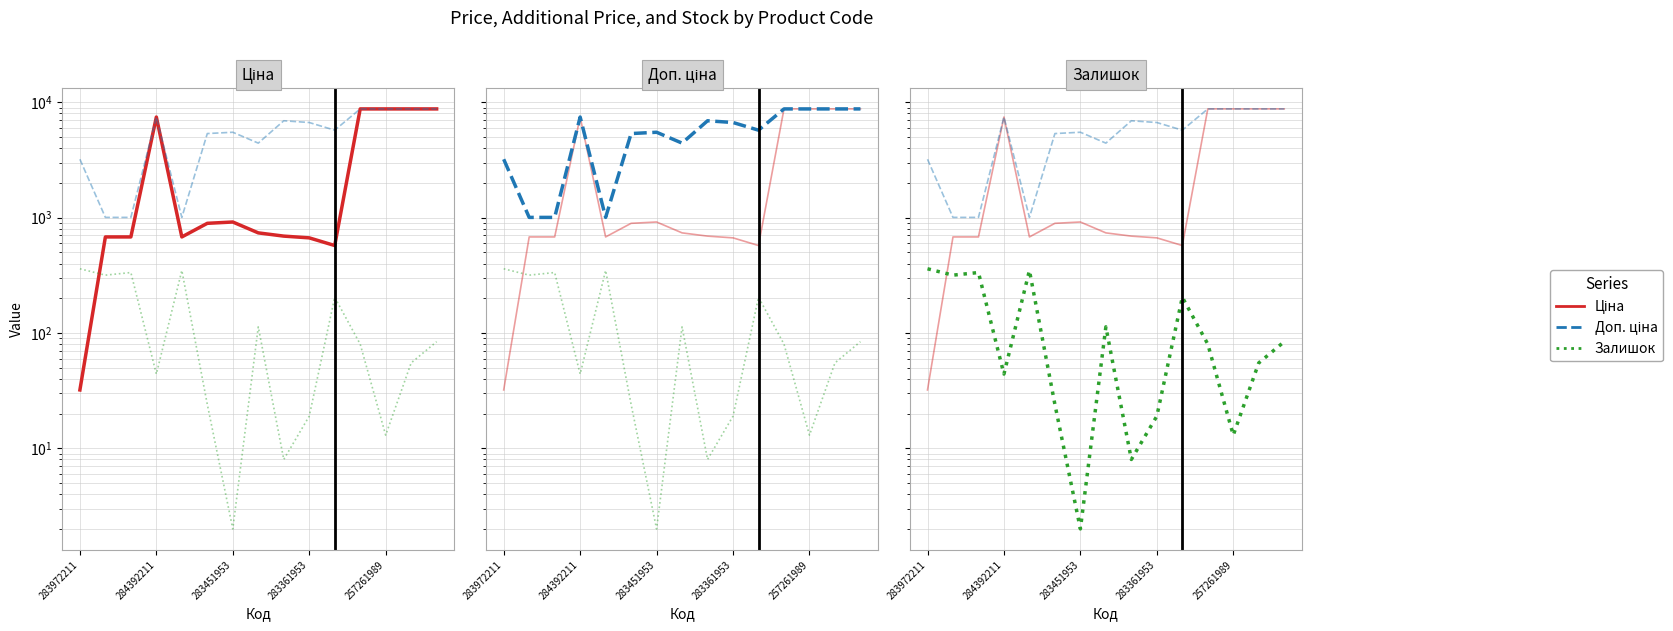

How many interior local peaks does the Доп. ціна series have?

3